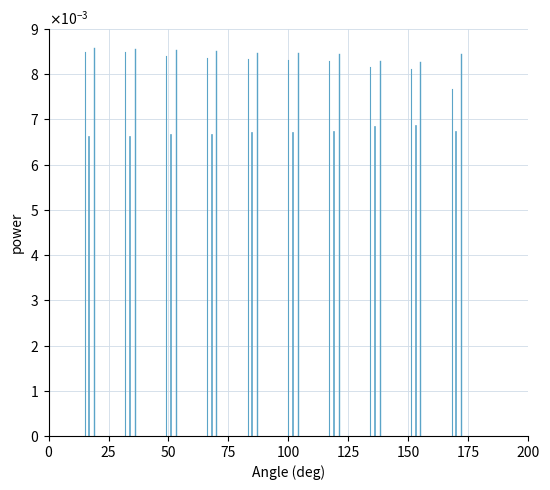

The Best Speed series shows 0.0 at 0. True or false?

True